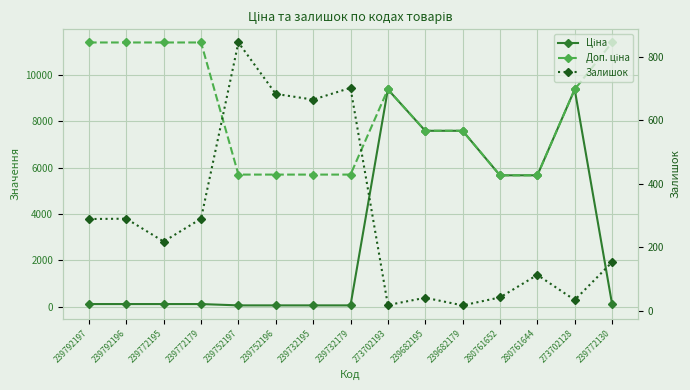

What is the sum of the Ціна values at 239682179 and 239732179?

7653.6